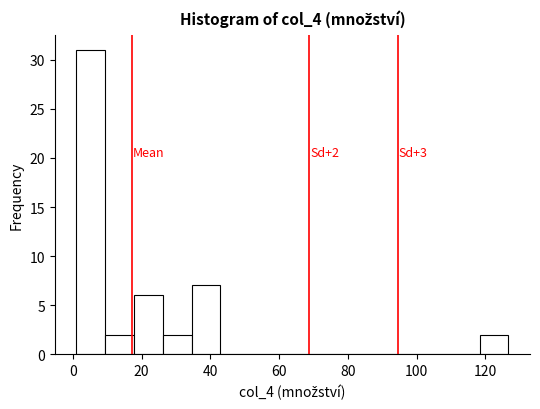

Which range on the x-axis has the tallest bar?

2 to 10